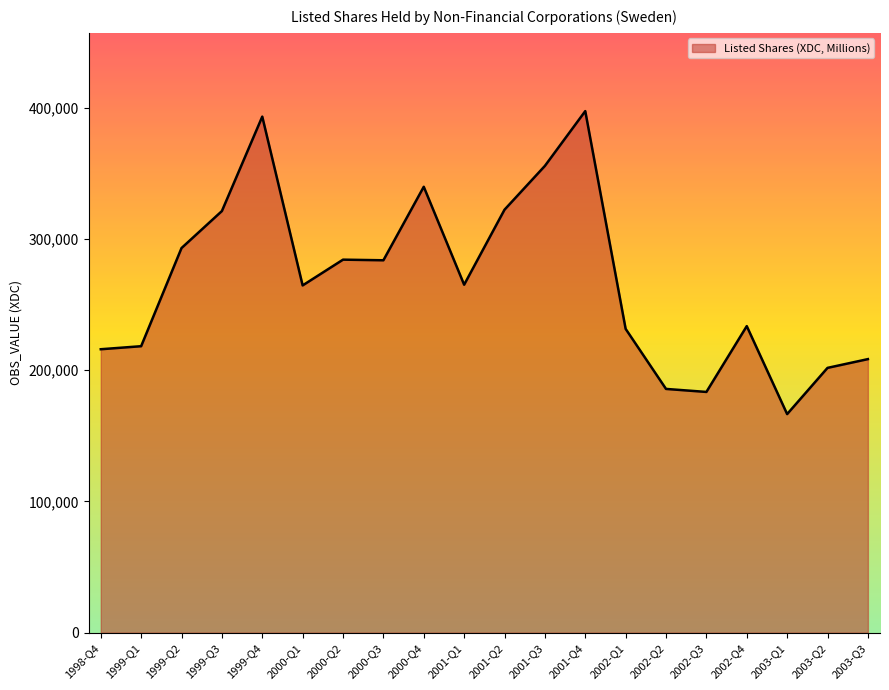

True or false: the data has more than 1 interior local peaks.

True